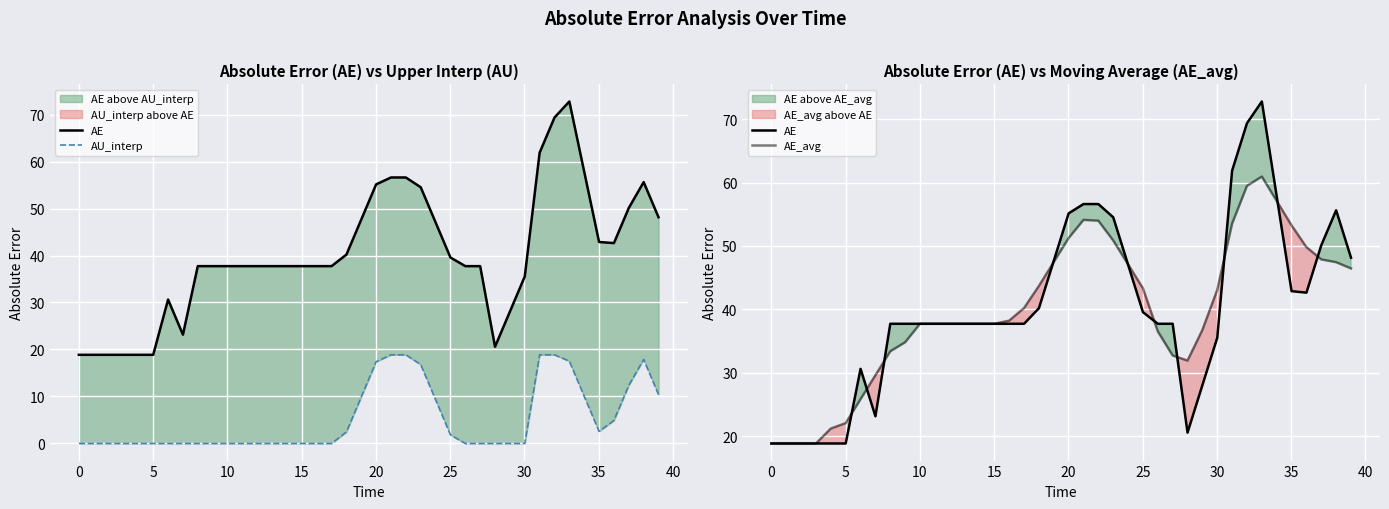

List the series in order of their peak value, highest first.

AE, AE_avg, AU_interp